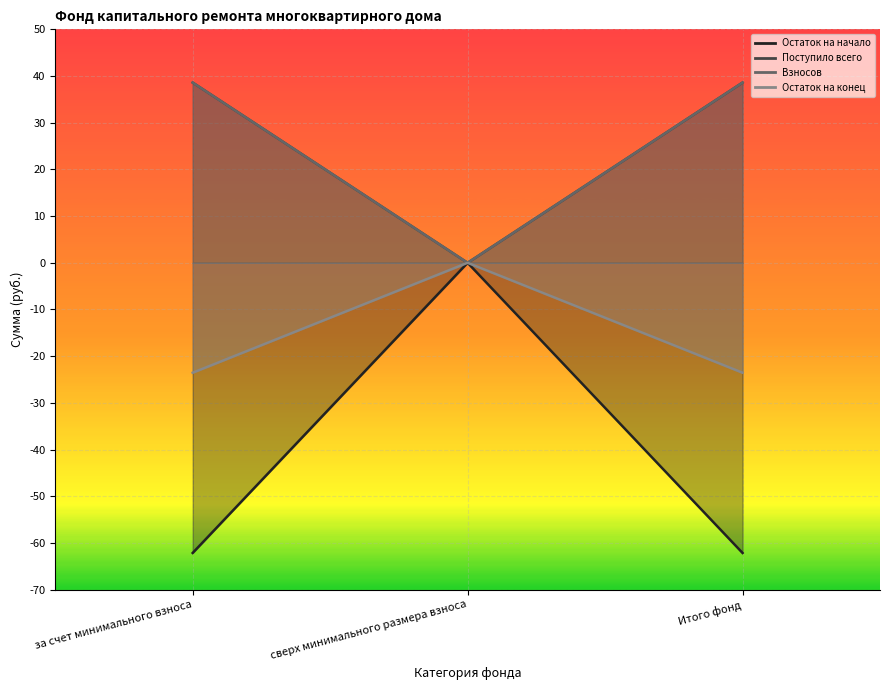

How many lines are shown in the chart?

4